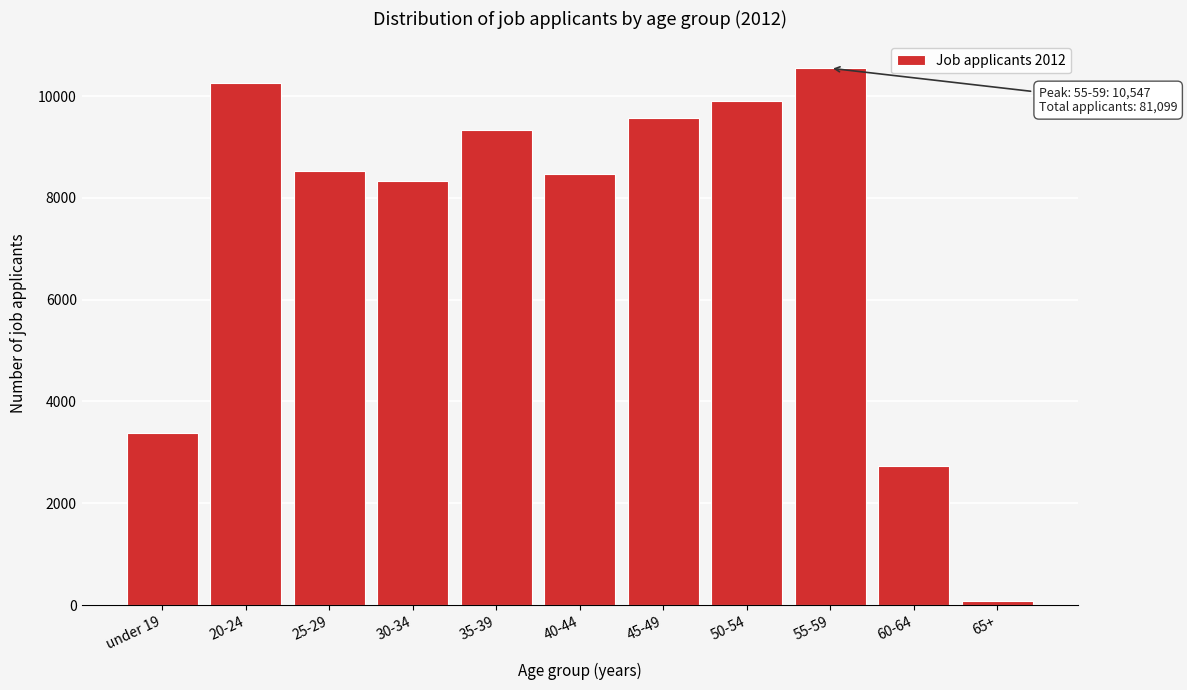

Reading left to right, extract all data points from this chart.

3372	10247	8528	8324	9341	8459	9576	9904	10547	2729	72